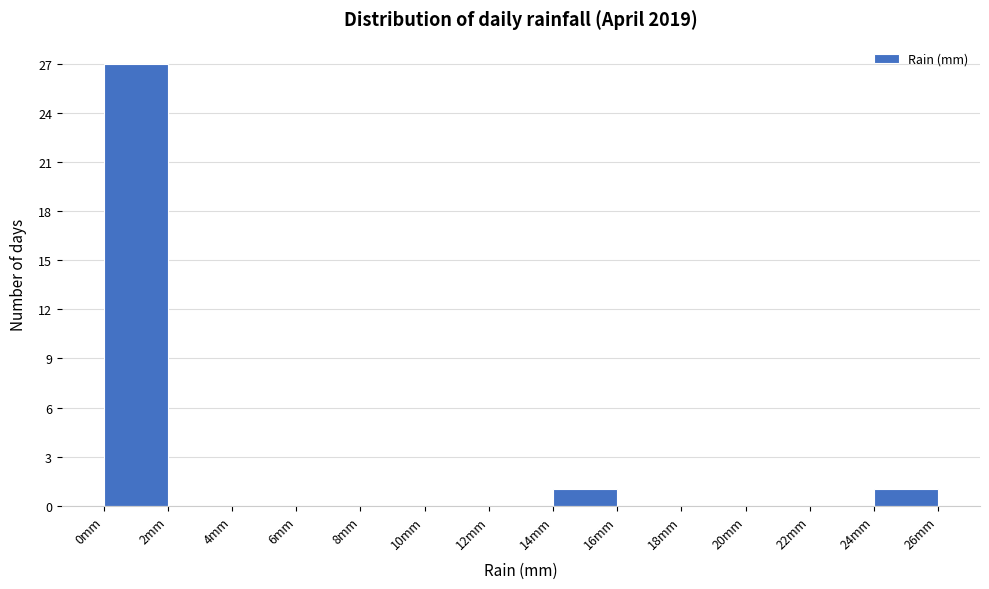

What is the height of the bar covering 0 to 2 on the x-axis? The values are not printed on the chart, so give them approximately, as read against the axis.

27